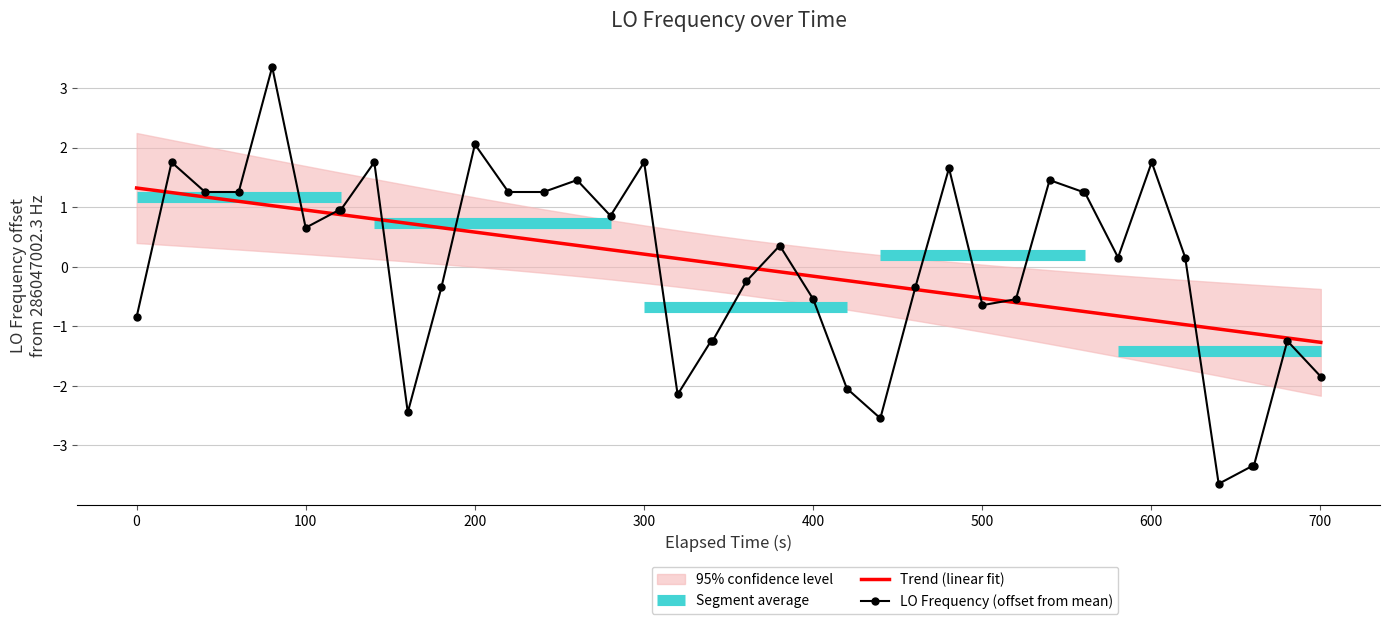

What is the smallest value displayed?

-3.6